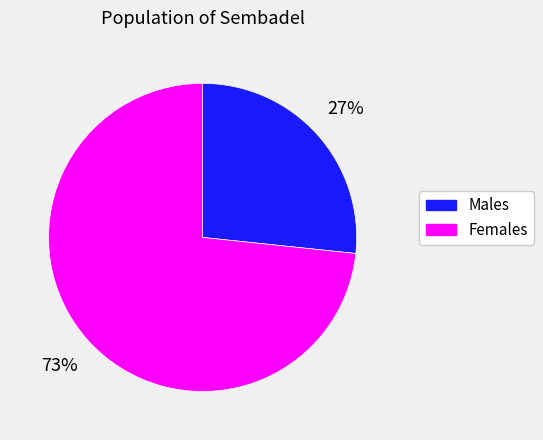

Is there any slice that represents more than half of the pie?

Yes